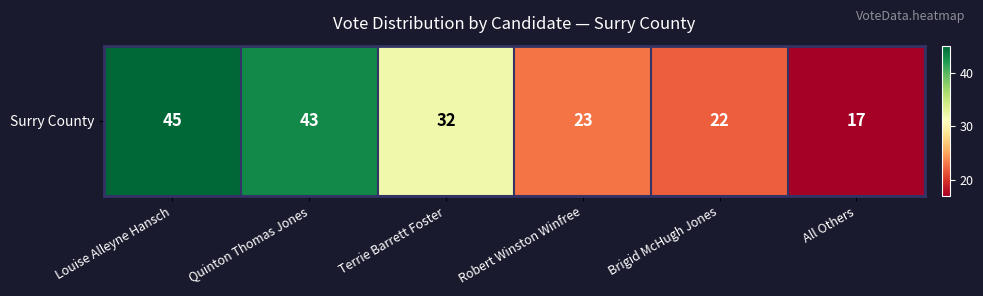

True or false: the data shows 45 at Louise Alleyne Hansch.

True